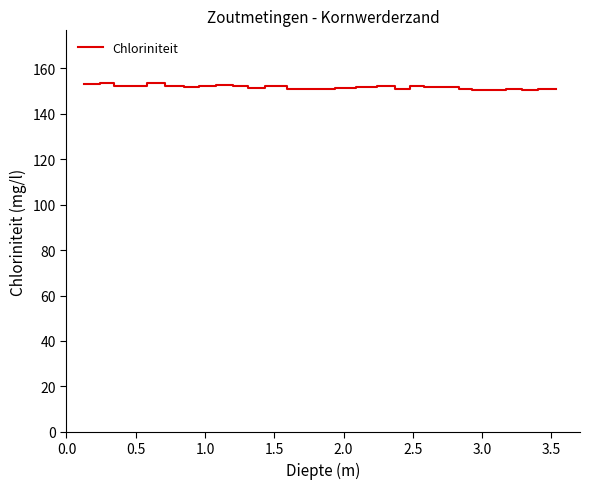

What is the minimum value shown in the chart?

150.4